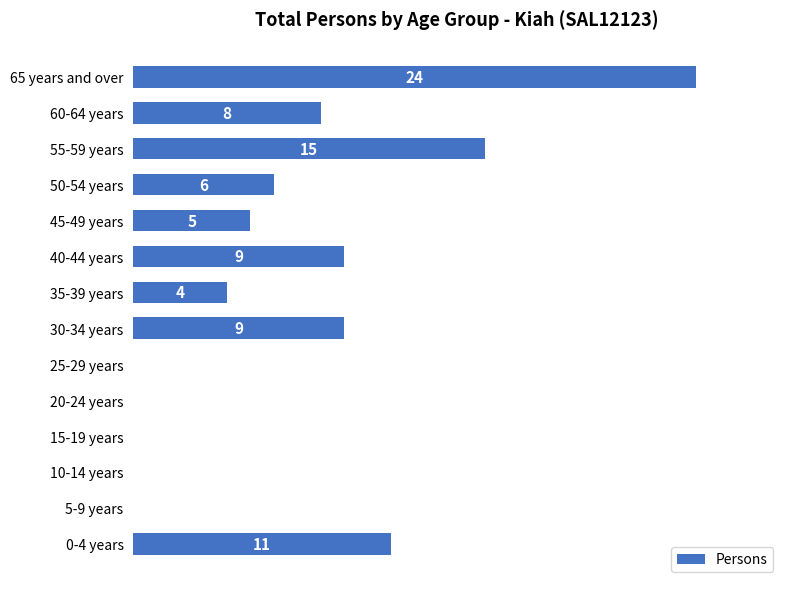

Where is the data nearest to the value 12?

0-4 years